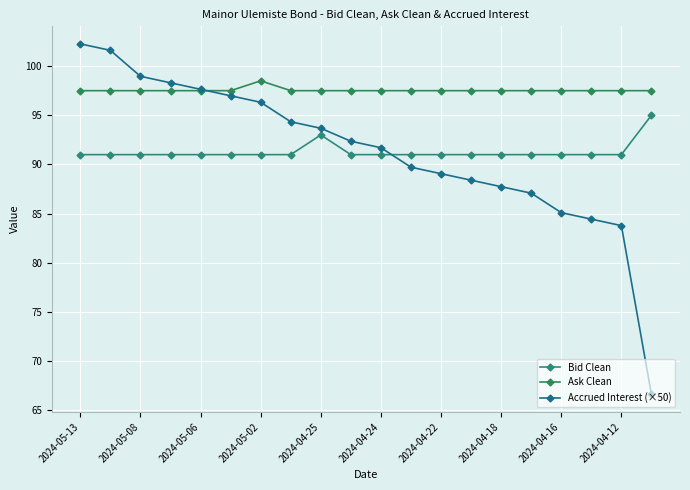

How many intersections are there between Ask Clean and Accrued Interest (×50)?

1